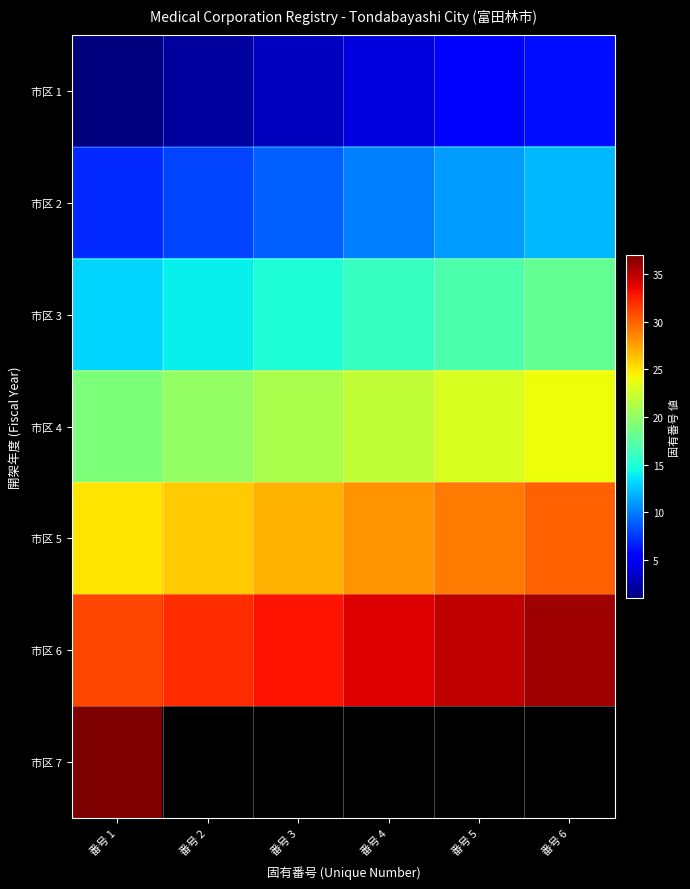

Rank the series at 番号 1 from lowest to highest value.

市区 1, 市区 2, 市区 3, 市区 4, 市区 5, 市区 6, 市区 7